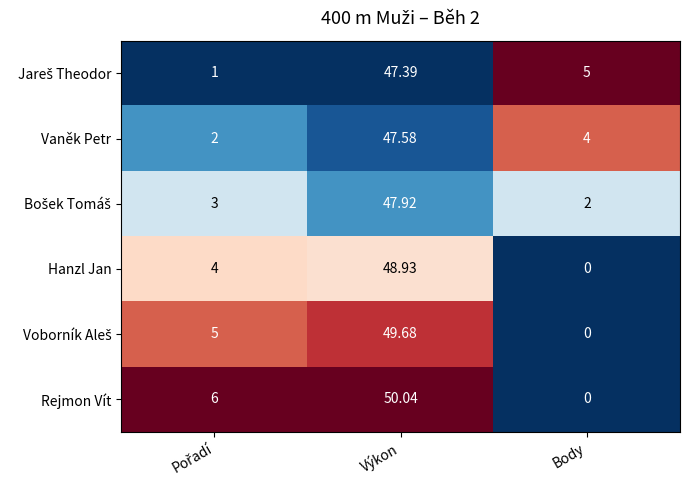

Which category has the highest value in the Hanzl Jan series?

Výkon